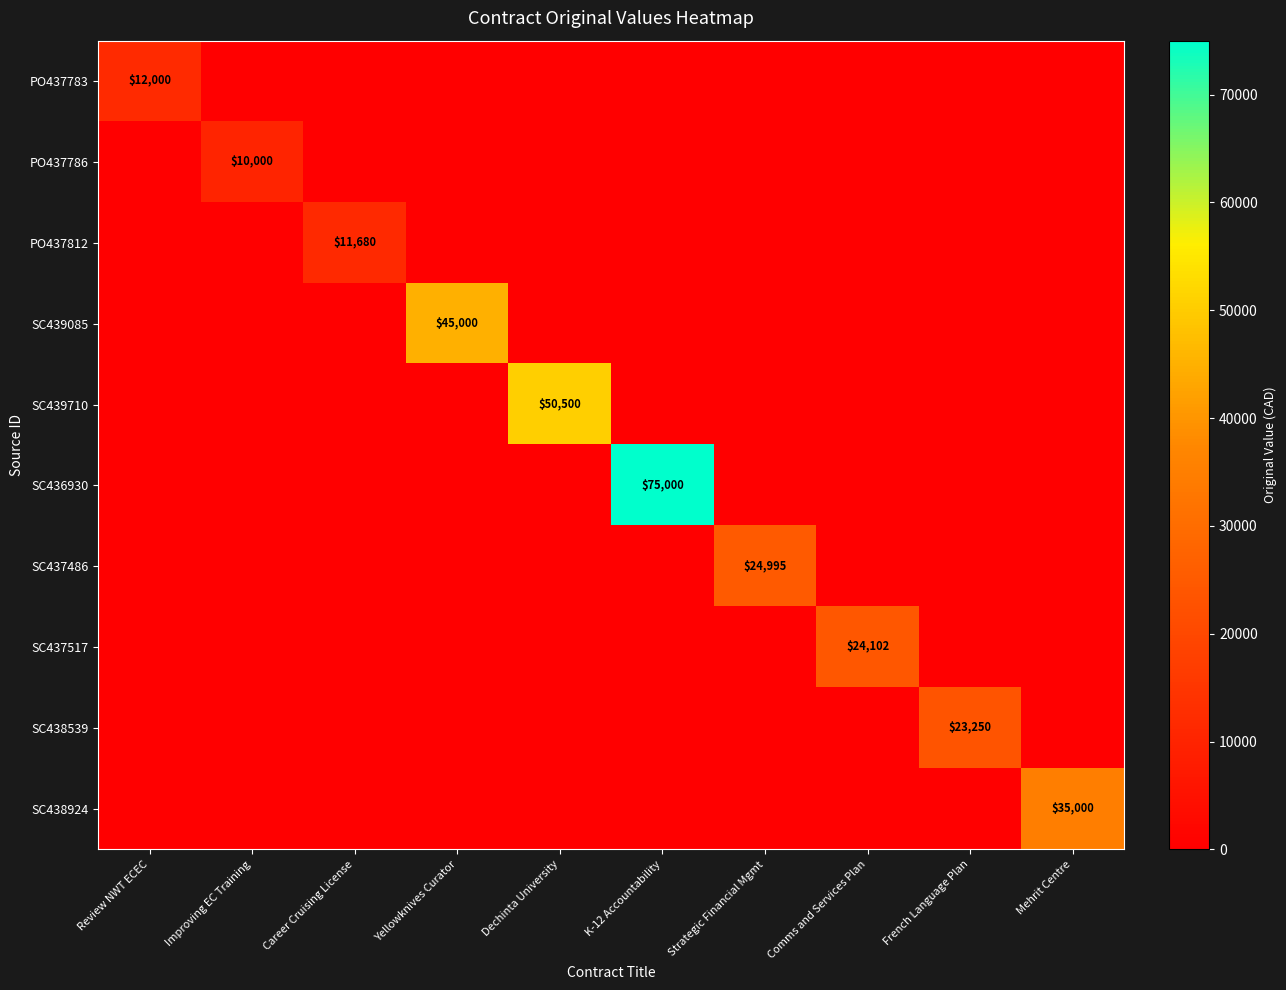

Is it true that PO437812 equals 11680 at Career Cruising License?

True